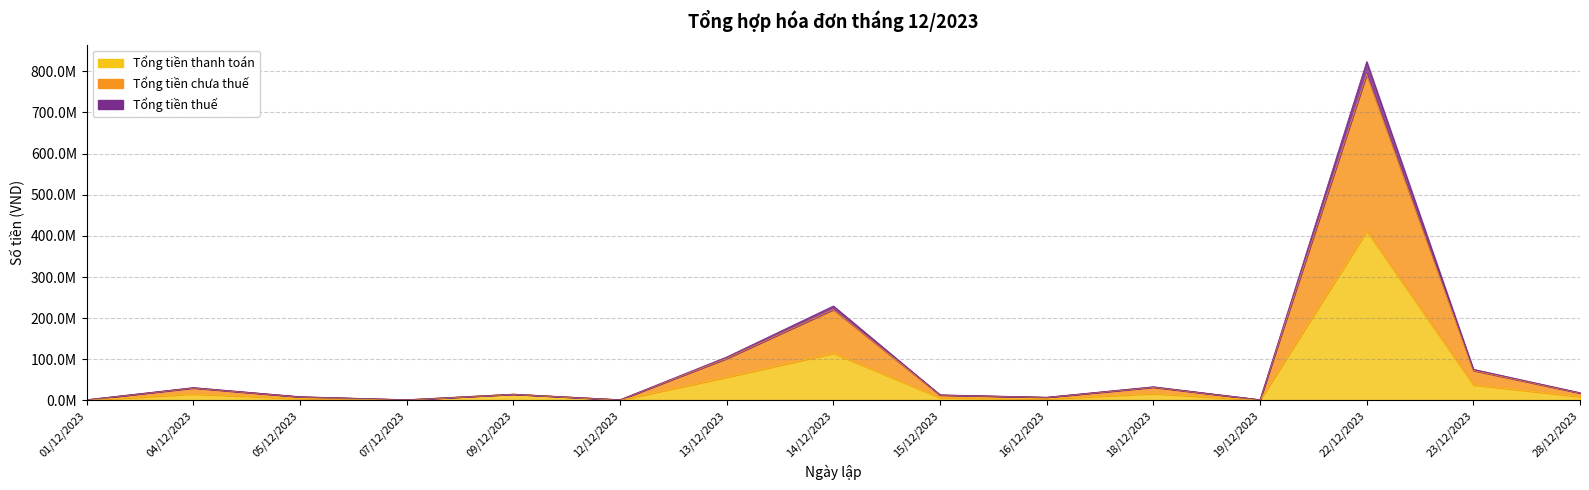

What is the difference between the Tổng tiền thuế values at 09/12/2023 and 18/12/2023?

16777345